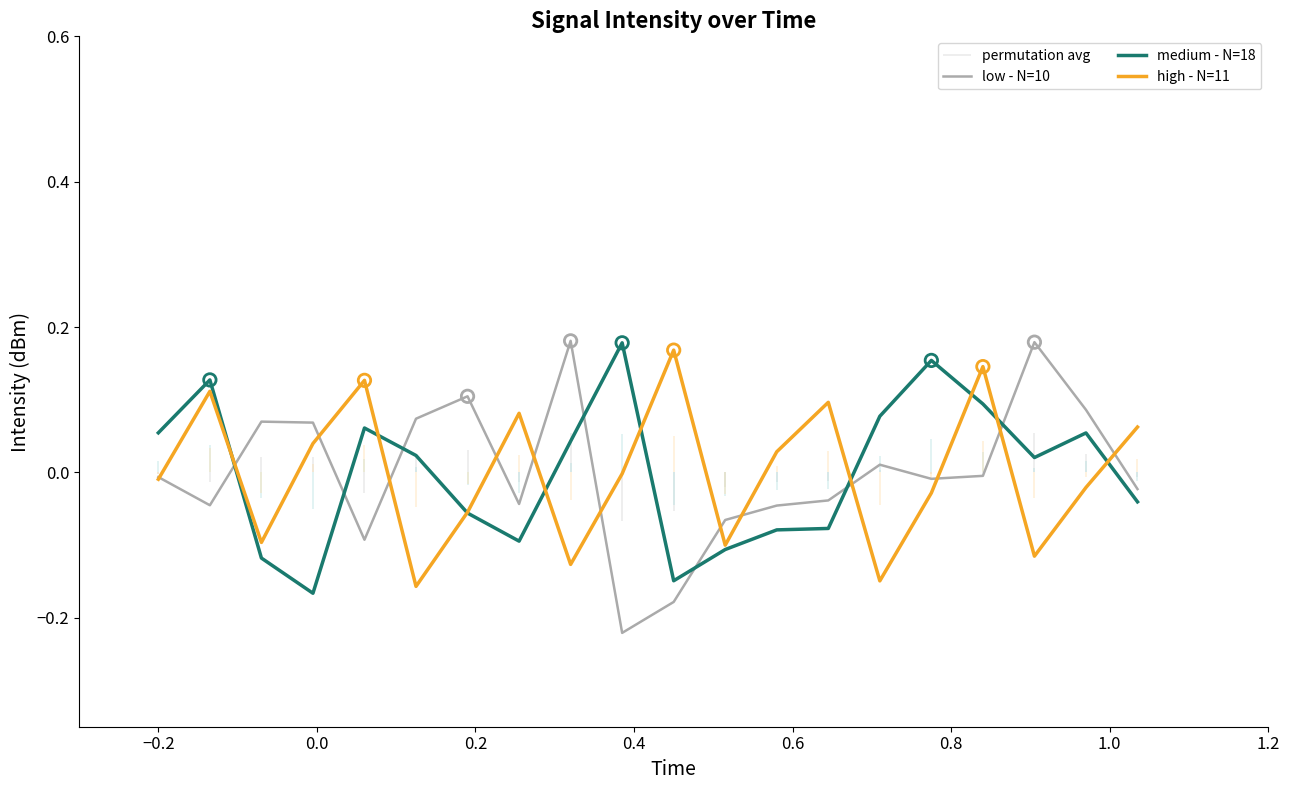

True or false: medium - N=18 and low - N=10 intersect in this chart.

True